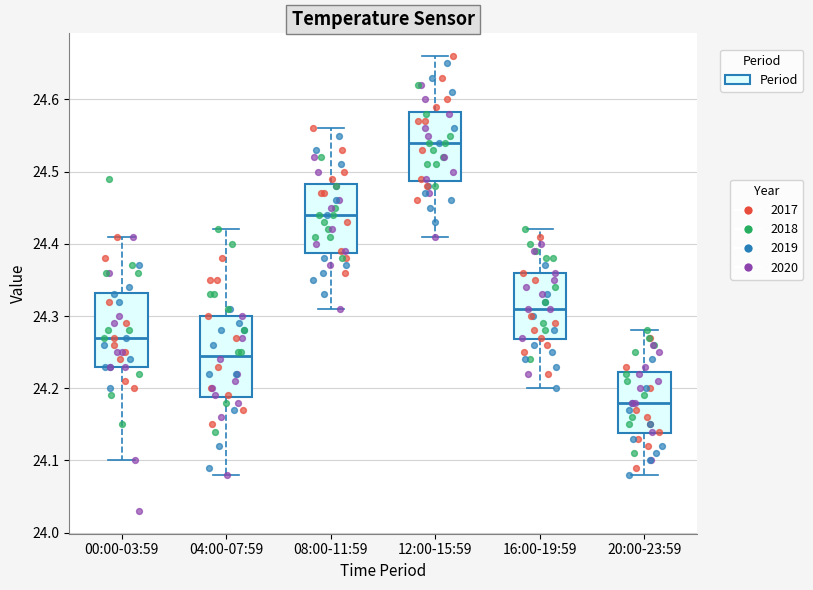

Reading left to right, transcribe this box plot: for each box, give where its median line is, the range the box spans, and where its two whiskers end, as read against the y-axis. The values are not printed on the chart, so give them approximately, as read against the axis.

00:00-03:59: median 24.27, box 24.23 to 24.33, whiskers 24.10 to 24.41
04:00-07:59: median 24.25, box 24.19 to 24.30, whiskers 24.08 to 24.42
08:00-11:59: median 24.44, box 24.39 to 24.48, whiskers 24.31 to 24.56
12:00-15:59: median 24.54, box 24.49 to 24.58, whiskers 24.41 to 24.66
16:00-19:59: median 24.31, box 24.27 to 24.36, whiskers 24.20 to 24.42
20:00-23:59: median 24.18, box 24.14 to 24.22, whiskers 24.08 to 24.28